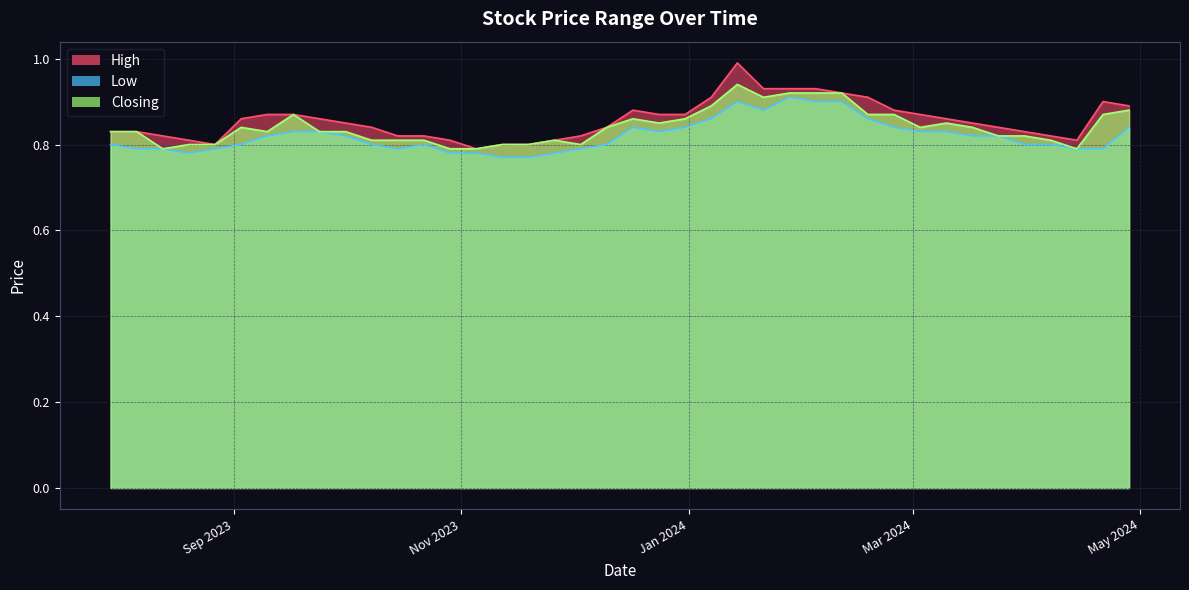

Does the chart display data point markers on the line(s)?

No